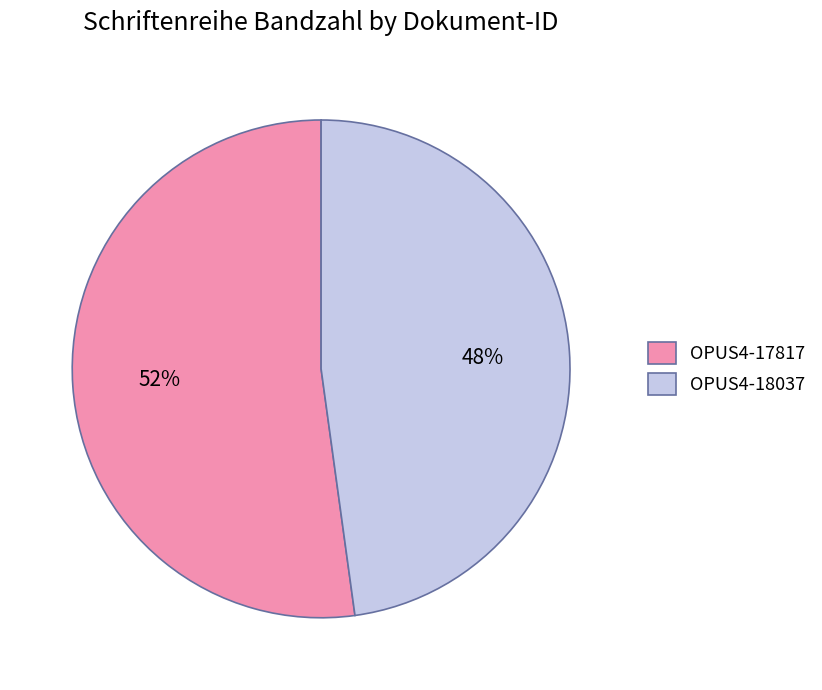

Do OPUS4-17817 and OPUS4-18037 together represent more than half of the pie?

Yes